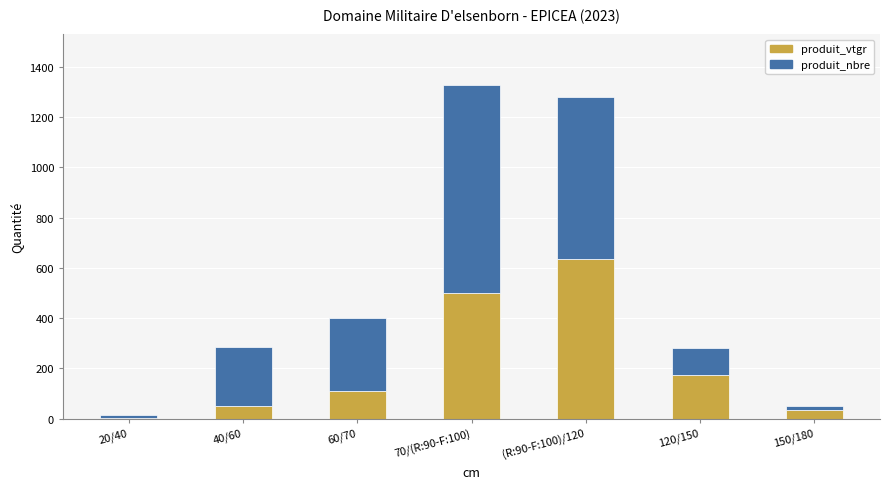

What is the total value across all series at 40/60?

283.4